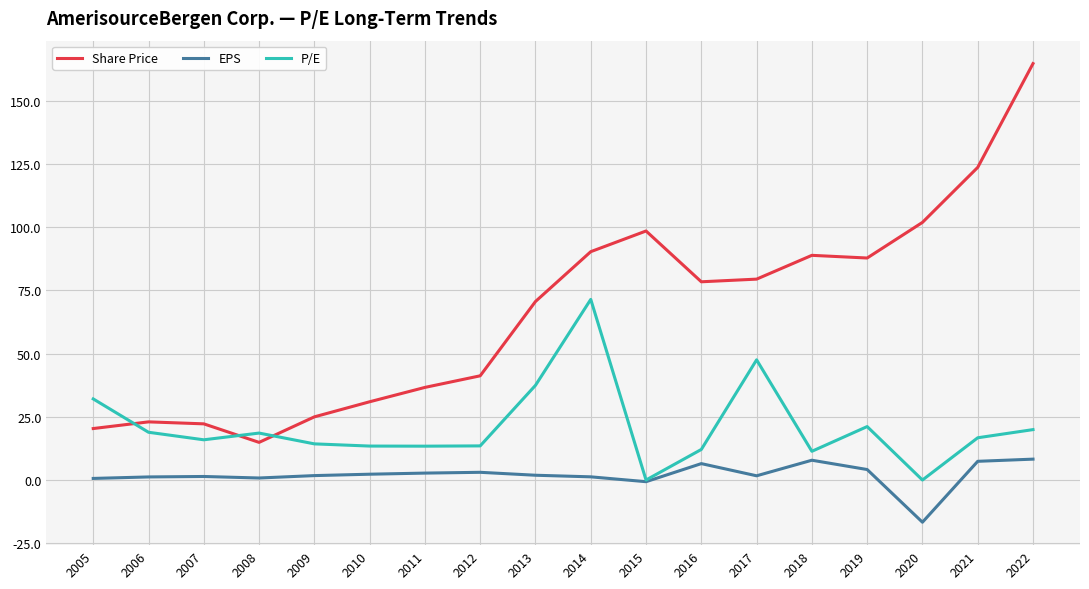

The P/E series shows 19.9 at 2022. True or false?

True